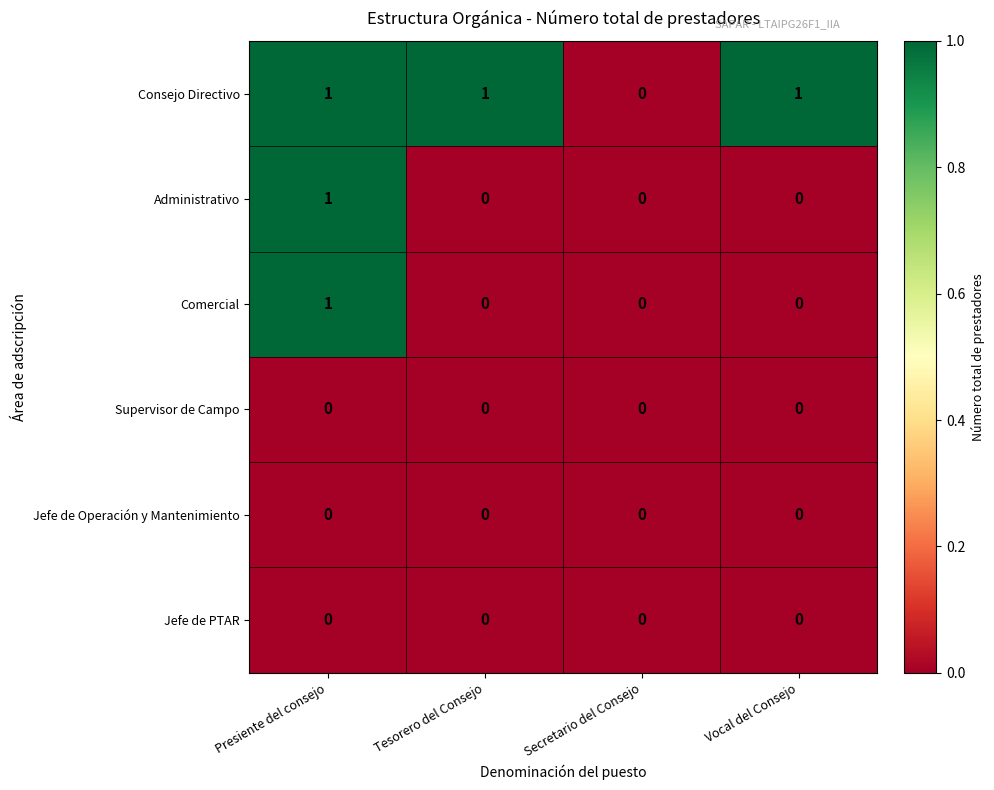

Reading right to left, extract all data points from this chart.

Consejo Directivo: Vocal del Consejo=1	Secretario del Consejo=0	Tesorero del Consejo=1	Presiente del consejo=1
Administrativo: Vocal del Consejo=0	Secretario del Consejo=0	Tesorero del Consejo=0	Presiente del consejo=1
Comercial: Vocal del Consejo=0	Secretario del Consejo=0	Tesorero del Consejo=0	Presiente del consejo=1
Supervisor de Campo: Vocal del Consejo=0	Secretario del Consejo=0	Tesorero del Consejo=0	Presiente del consejo=0
Jefe de Operación y Mantenimiento: Vocal del Consejo=0	Secretario del Consejo=0	Tesorero del Consejo=0	Presiente del consejo=0
Jefe de PTAR: Vocal del Consejo=0	Secretario del Consejo=0	Tesorero del Consejo=0	Presiente del consejo=0